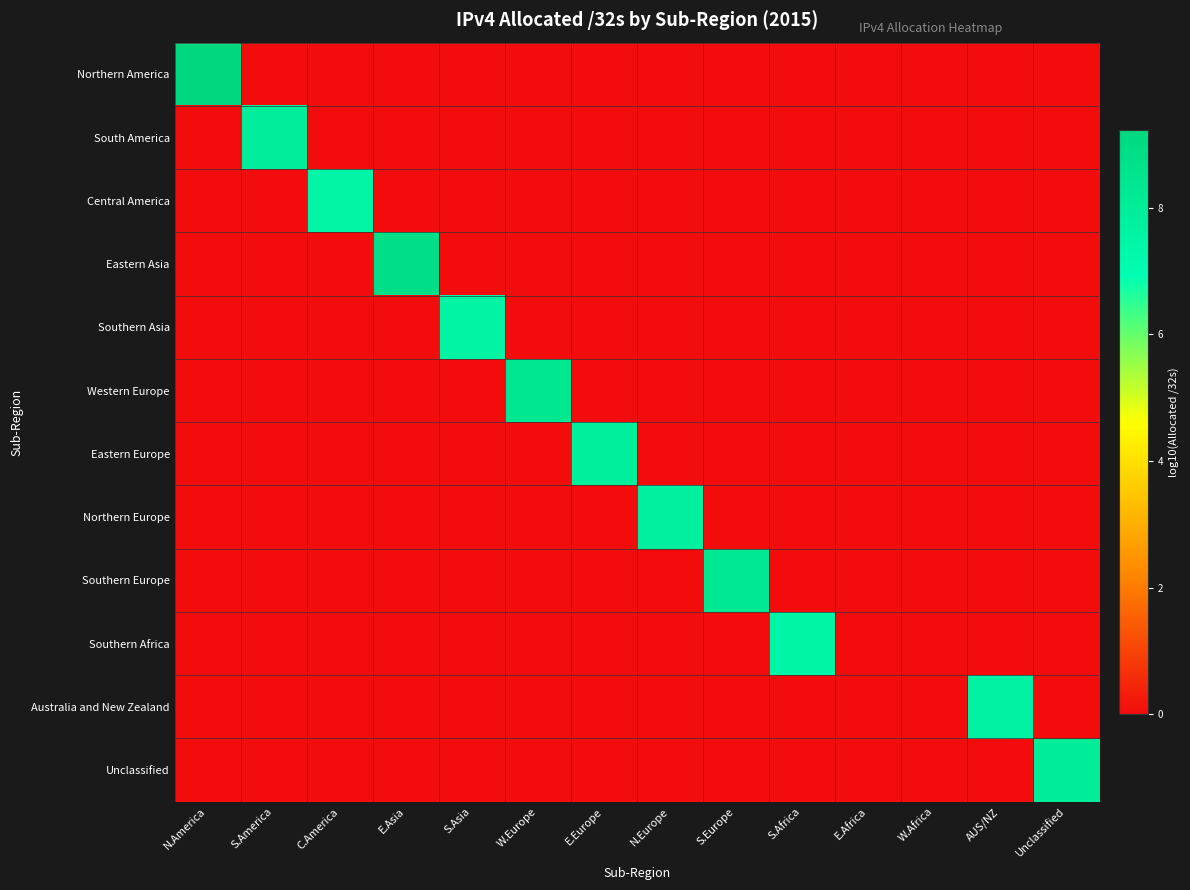

Reading left to right, extract all data points from this chart.

Northern America: N.America=9.2	S.America=0.0	C.America=0.0	E.Asia=0.0	S.Asia=0.0	W.Europe=0.0	E.Europe=0.0	N.Europe=0.0	S.Europe=0.0	S.Africa=0.0	E.Africa=0.0	W.Africa=0.0	AUS/NZ=0.0	Unclassified=0.0
South America: N.America=0.0	S.America=7.9	C.America=0.0	E.Asia=0.0	S.Asia=0.0	W.Europe=0.0	E.Europe=0.0	N.Europe=0.0	S.Europe=0.0	S.Africa=0.0	E.Africa=0.0	W.Africa=0.0	AUS/NZ=0.0	Unclassified=0.0
Central America: N.America=0.0	S.America=0.0	C.America=7.5	E.Asia=0.0	S.Asia=0.0	W.Europe=0.0	E.Europe=0.0	N.Europe=0.0	S.Europe=0.0	S.Africa=0.0	E.Africa=0.0	W.Africa=0.0	AUS/NZ=0.0	Unclassified=0.0
Eastern Asia: N.America=0.0	S.America=0.0	C.America=0.0	E.Asia=8.8	S.Asia=0.0	W.Europe=0.0	E.Europe=0.0	N.Europe=0.0	S.Europe=0.0	S.Africa=0.0	E.Africa=0.0	W.Africa=0.0	AUS/NZ=0.0	Unclassified=0.0
Southern Asia: N.America=0.0	S.America=0.0	C.America=0.0	E.Asia=0.0	S.Asia=7.6	W.Europe=0.0	E.Europe=0.0	N.Europe=0.0	S.Europe=0.0	S.Africa=0.0	E.Africa=0.0	W.Africa=0.0	AUS/NZ=0.0	Unclassified=0.0
Western Europe: N.America=0.0	S.America=0.0	C.America=0.0	E.Asia=0.0	S.Asia=0.0	W.Europe=8.3	E.Europe=0.0	N.Europe=0.0	S.Europe=0.0	S.Africa=0.0	E.Africa=0.0	W.Africa=0.0	AUS/NZ=0.0	Unclassified=0.0
Eastern Europe: N.America=0.0	S.America=0.0	C.America=0.0	E.Asia=0.0	S.Asia=0.0	W.Europe=0.0	E.Europe=7.8	N.Europe=0.0	S.Europe=0.0	S.Africa=0.0	E.Africa=0.0	W.Africa=0.0	AUS/NZ=0.0	Unclassified=0.0
Northern Europe: N.America=0.0	S.America=0.0	C.America=0.0	E.Asia=0.0	S.Asia=0.0	W.Europe=0.0	E.Europe=0.0	N.Europe=7.8	S.Europe=0.0	S.Africa=0.0	E.Africa=0.0	W.Africa=0.0	AUS/NZ=0.0	Unclassified=0.0
Southern Europe: N.America=0.0	S.America=0.0	C.America=0.0	E.Asia=0.0	S.Asia=0.0	W.Europe=0.0	E.Europe=0.0	N.Europe=0.0	S.Europe=8.3	S.Africa=0.0	E.Africa=0.0	W.Africa=0.0	AUS/NZ=0.0	Unclassified=0.0
Southern Africa: N.America=0.0	S.America=0.0	C.America=0.0	E.Asia=0.0	S.Asia=0.0	W.Europe=0.0	E.Europe=0.0	N.Europe=0.0	S.Europe=0.0	S.Africa=7.4	E.Africa=0.0	W.Africa=0.0	AUS/NZ=0.0	Unclassified=0.0
Australia and New Zealand: N.America=0.0	S.America=0.0	C.America=0.0	E.Asia=0.0	S.Asia=0.0	W.Europe=0.0	E.Europe=0.0	N.Europe=0.0	S.Europe=0.0	S.Africa=0.0	E.Africa=0.0	W.Africa=0.0	AUS/NZ=7.7	Unclassified=0.0
Unclassified: N.America=0.0	S.America=0.0	C.America=0.0	E.Asia=0.0	S.Asia=0.0	W.Europe=0.0	E.Europe=0.0	N.Europe=0.0	S.Europe=0.0	S.Africa=0.0	E.Africa=0.0	W.Africa=0.0	AUS/NZ=0.0	Unclassified=8.0